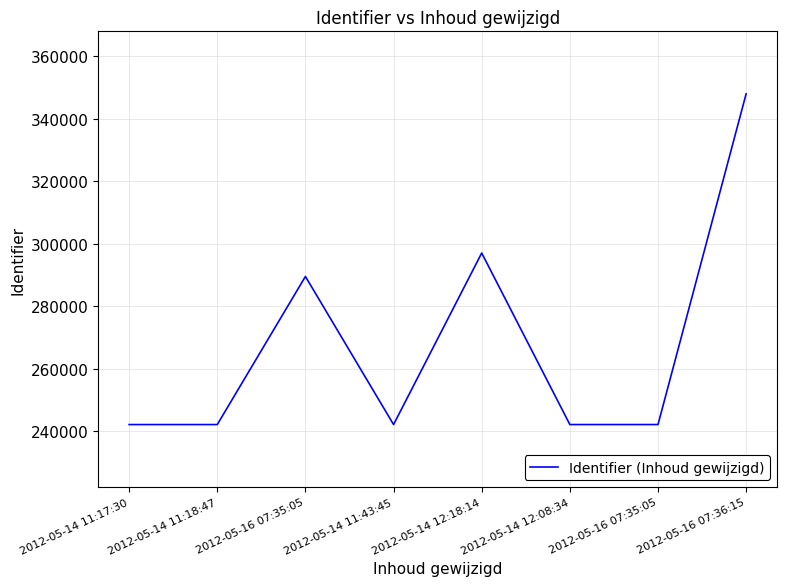

Count the number of data series in this chart.

1